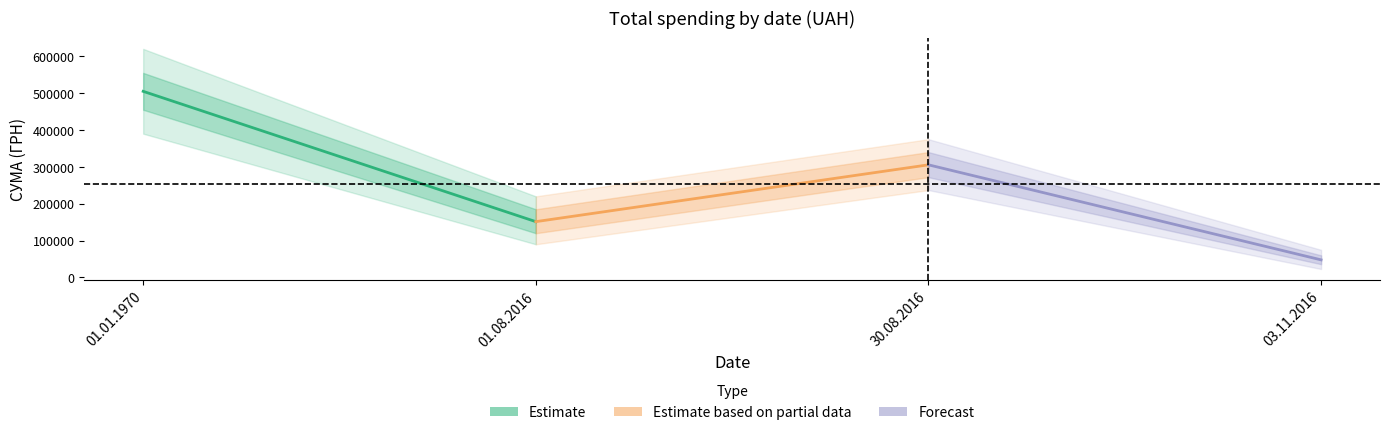

What position from the left is 01.01.1970?

1